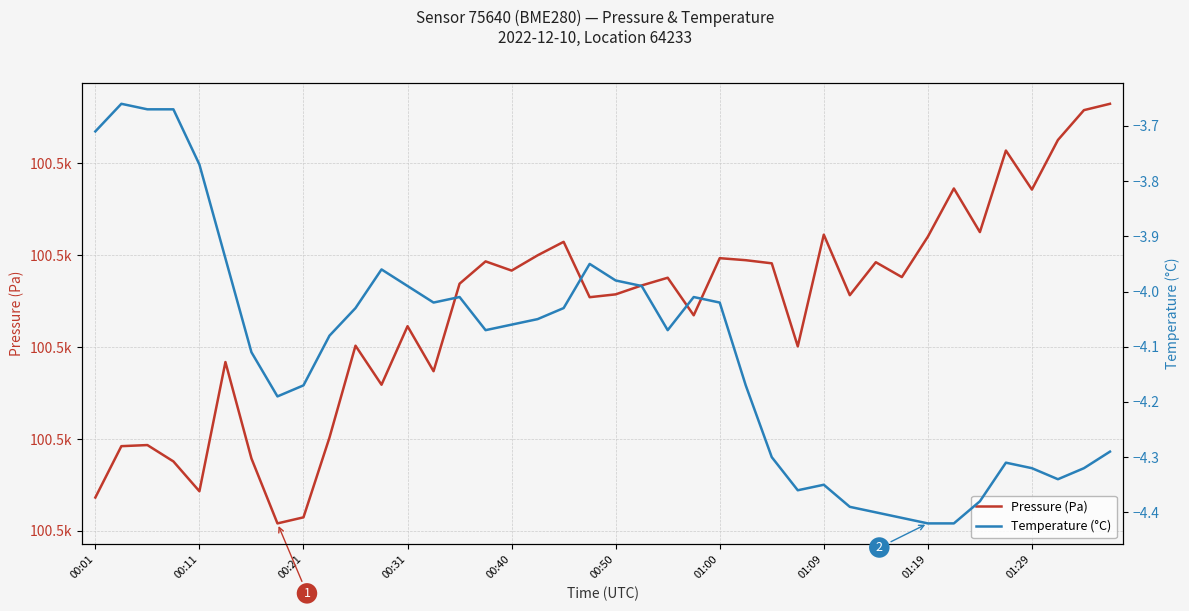

What is the total value across all series at 18?

100507.4